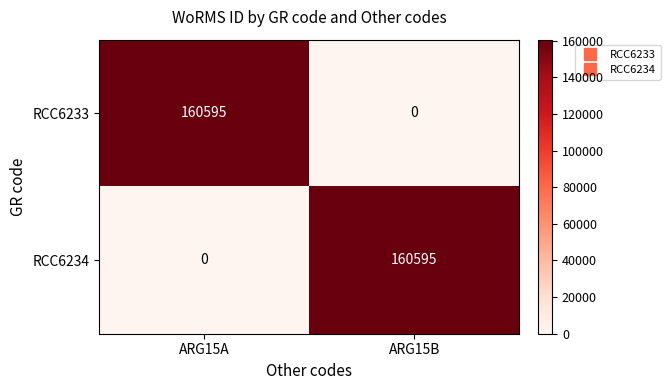

What is the difference between the highest and lowest values at ARG15B?

160595